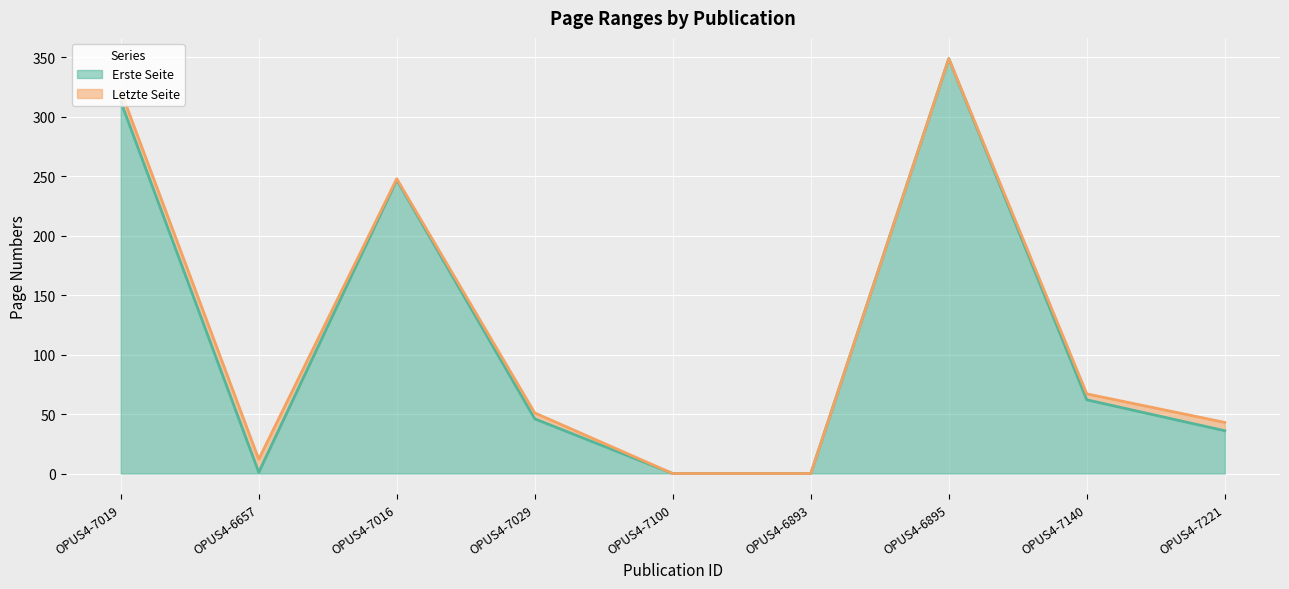

How many interior local peaks does the Erste Seite series have?

2